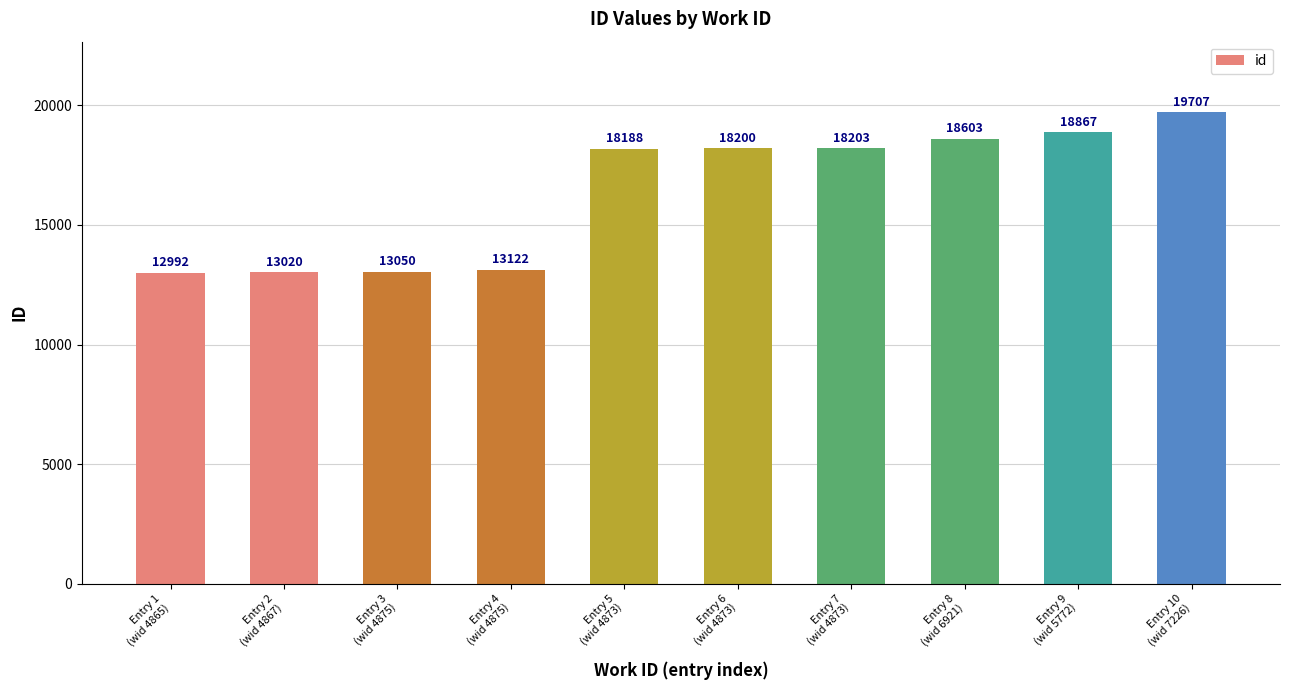

What is the difference between the maximum and minimum values?

6715